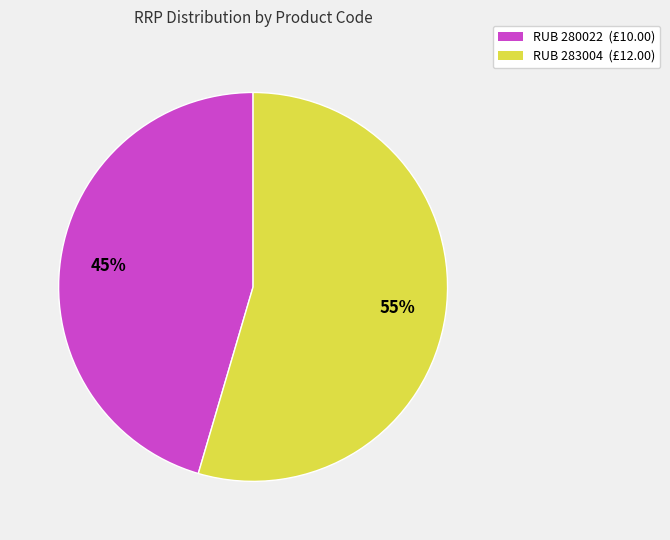

Is it true that RUB 283004 is 55% of the pie?

True